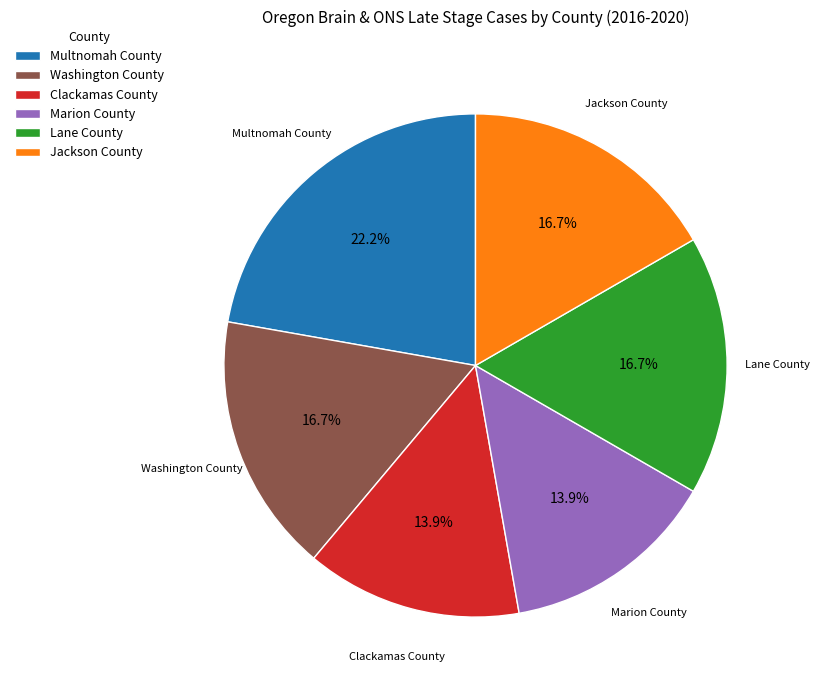

What portion of the pie excludes Multnomah County?

77.8%